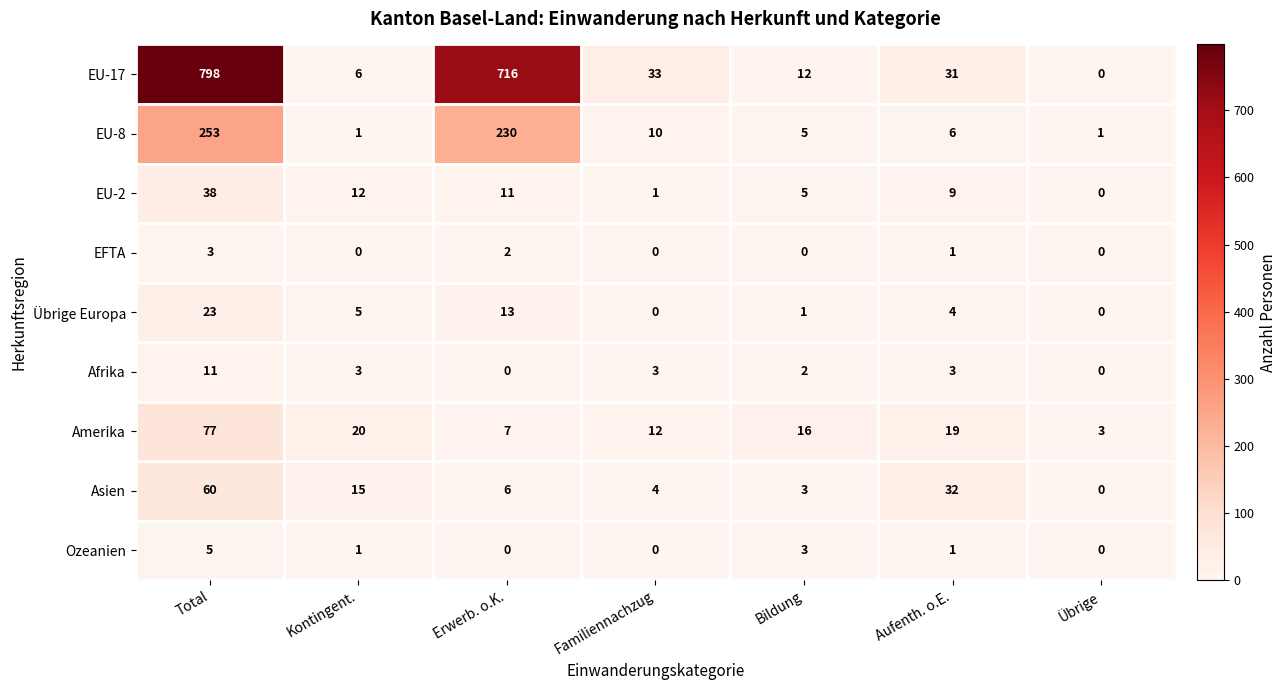

What is the spread (max minus min) of values at Aufenth. o.E.?

31